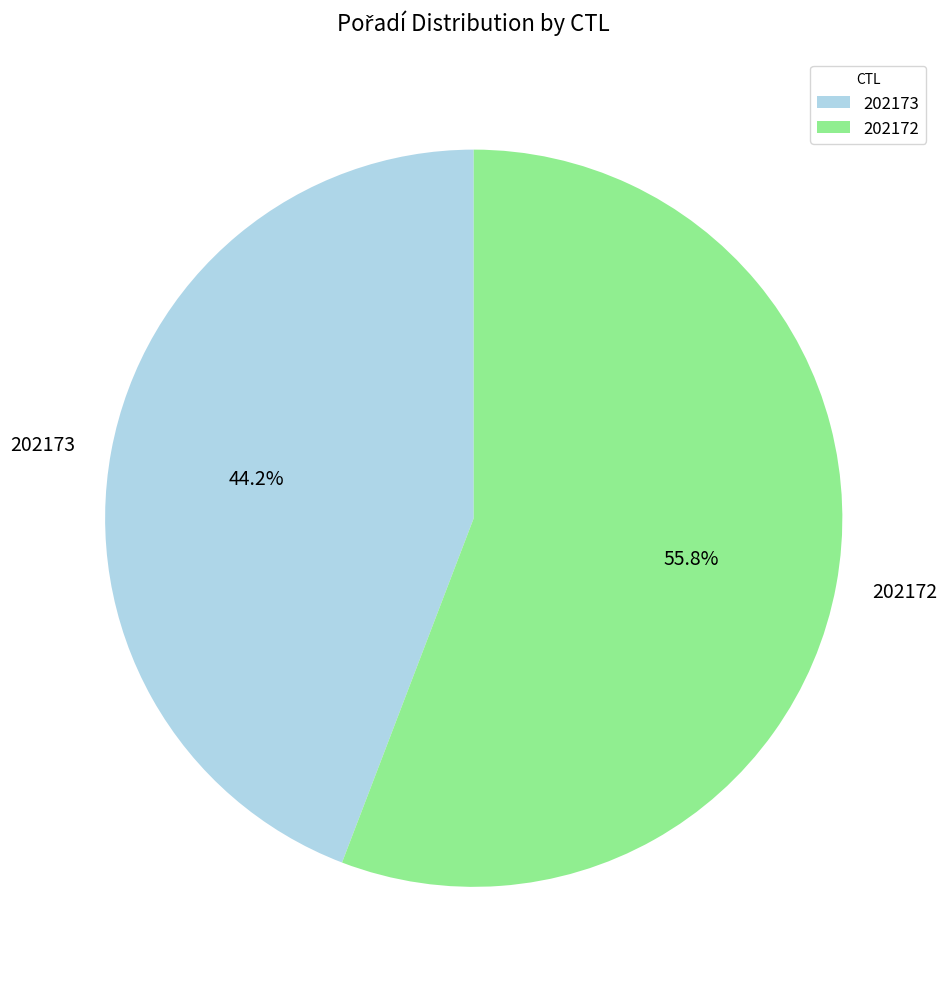

What percentage do 202172 and 202173 together represent?

100.0%